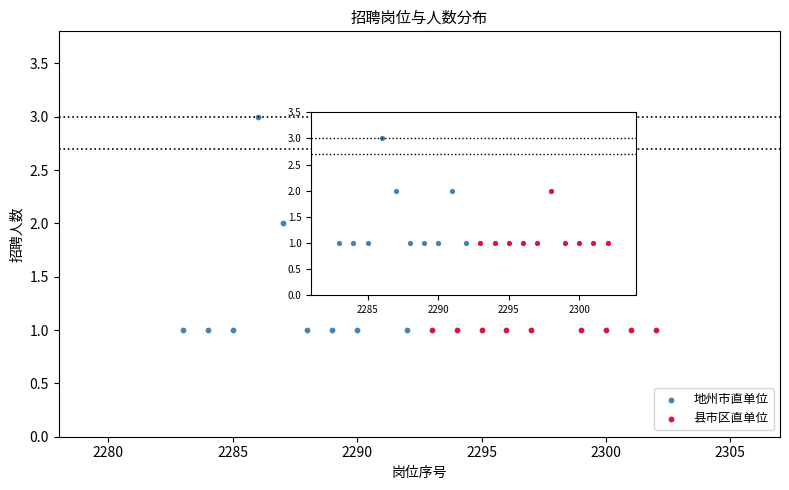

Which series reaches the maximum Y coordinate?

地州市直单位